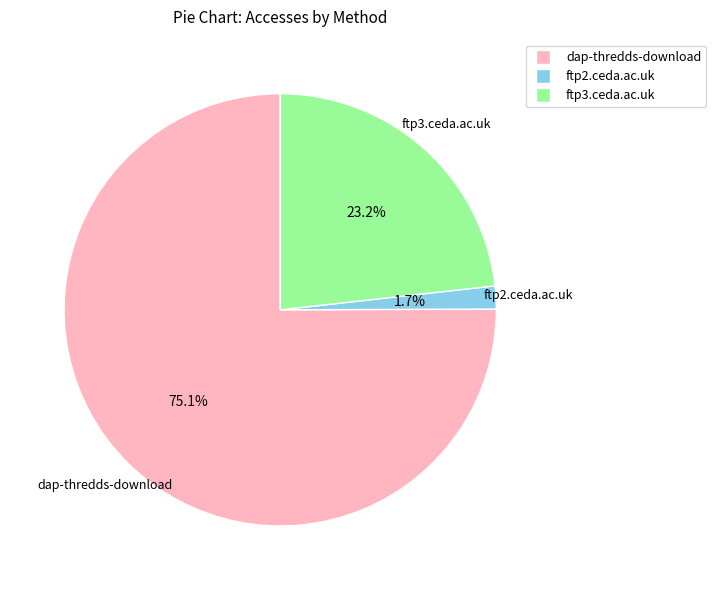

What is the majority slice?

dap-thredds-download